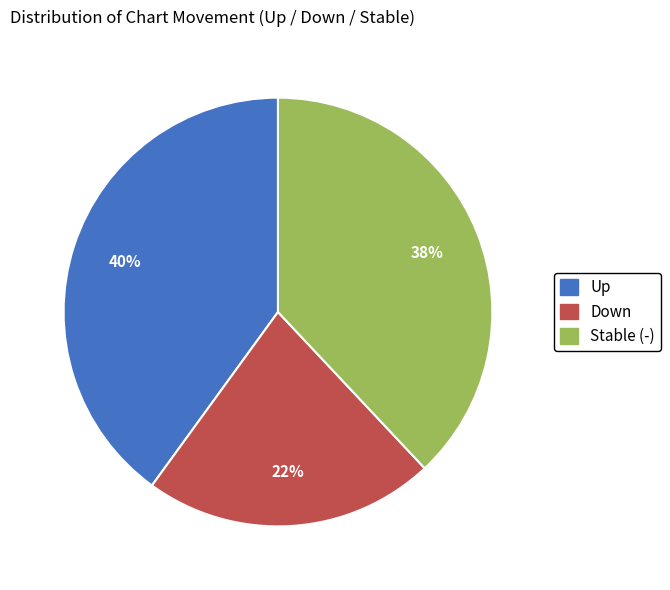

Is there a majority slice in this chart?

No